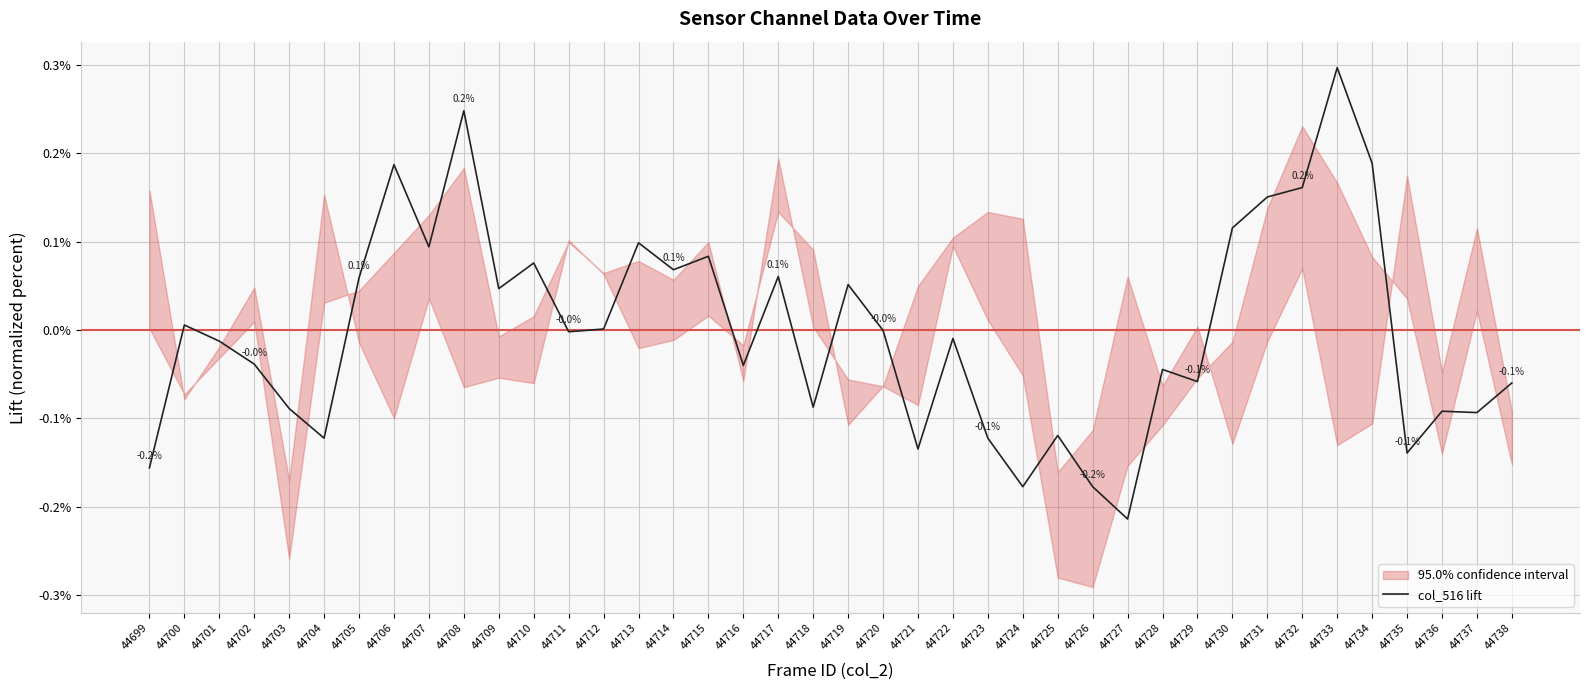

What is the approximate value at 44738?

-0.1